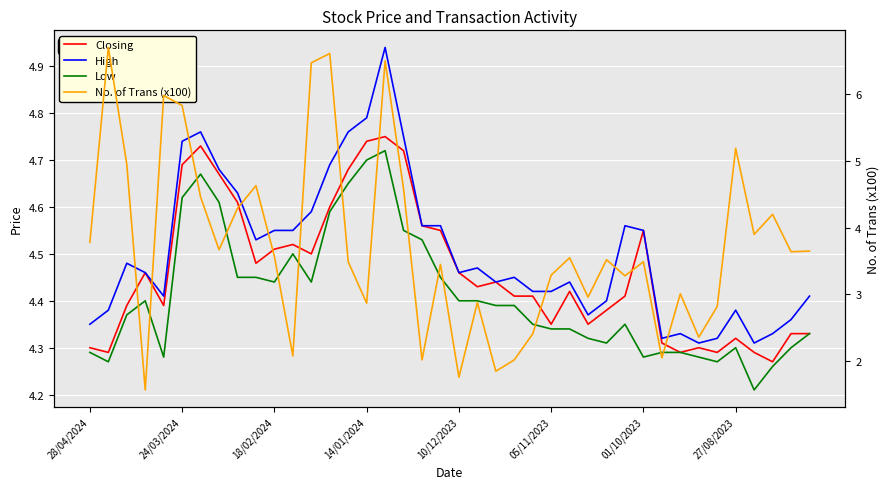

Which category has the highest value in the Low series?

16